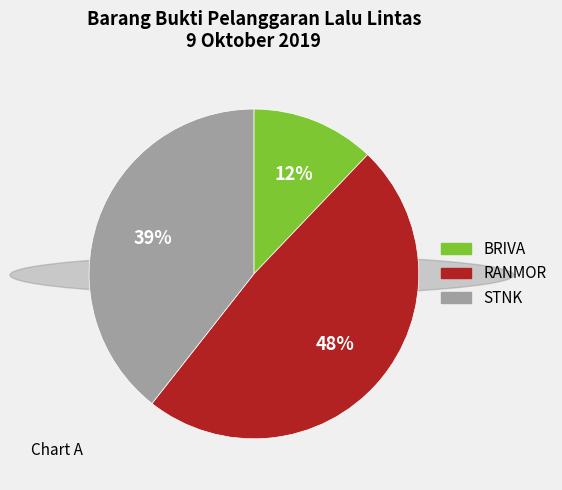

Which category has the smallest portion of the pie?

BRIVA